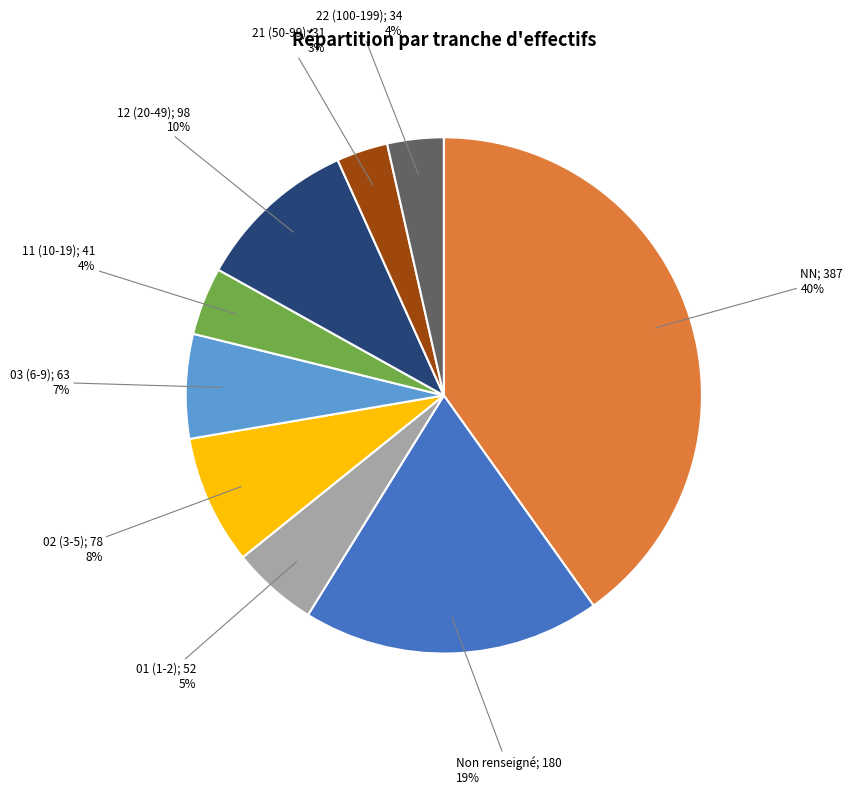

To the nearest percent, what is the average slice percentage?

11%